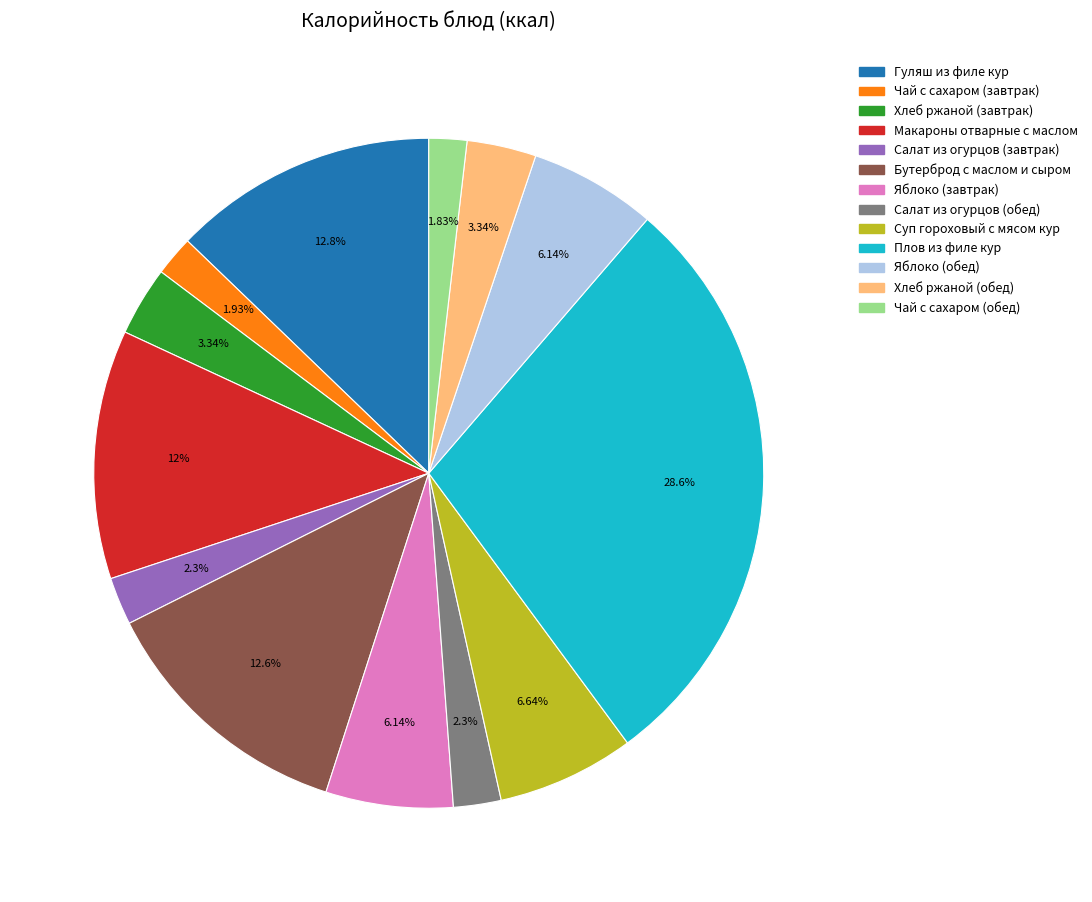

Between Плов из филе кур and Хлеб ржаной (обед), which is larger?

Плов из филе кур